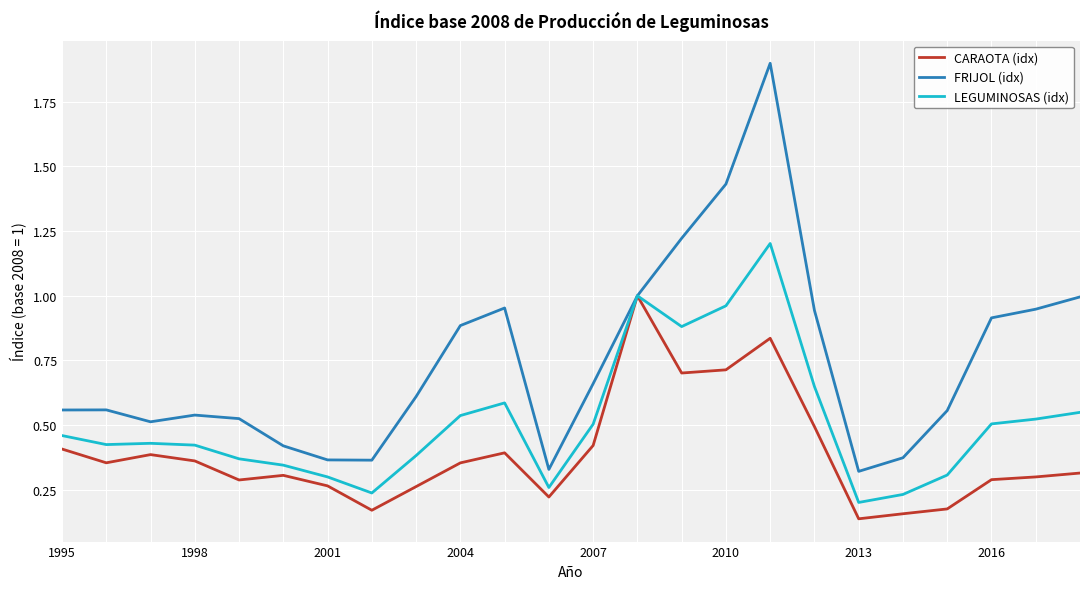

Which series has the largest range (max minus min)?

FRIJOL (idx)